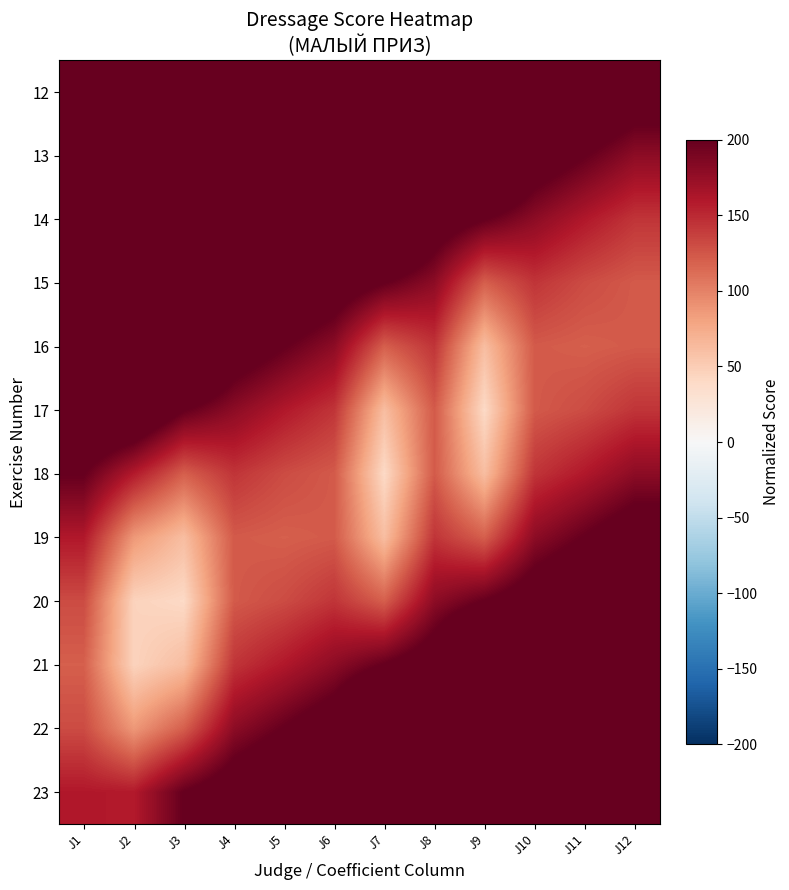

Count the number of data series in this chart.

12